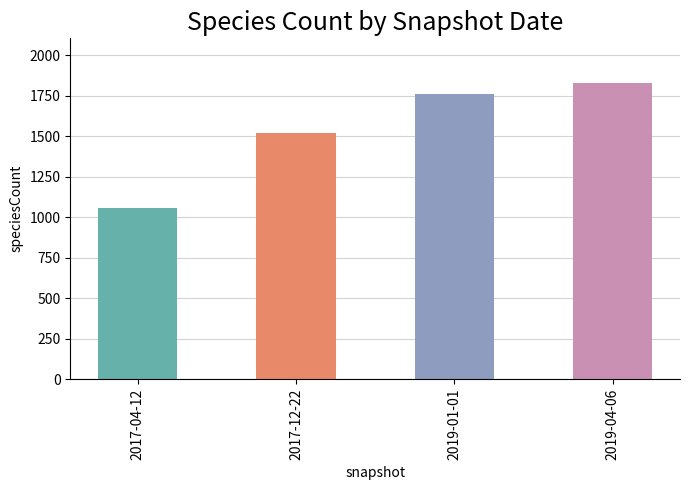

What is the label of the 3rd bar from the left?

2019-01-01